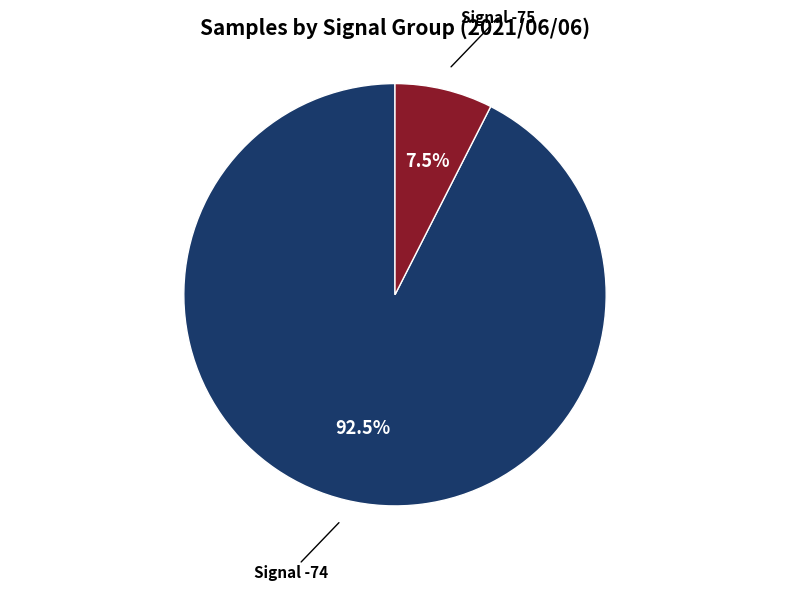

What percentage do Signal -74 and Signal -75 together represent?

100.0%